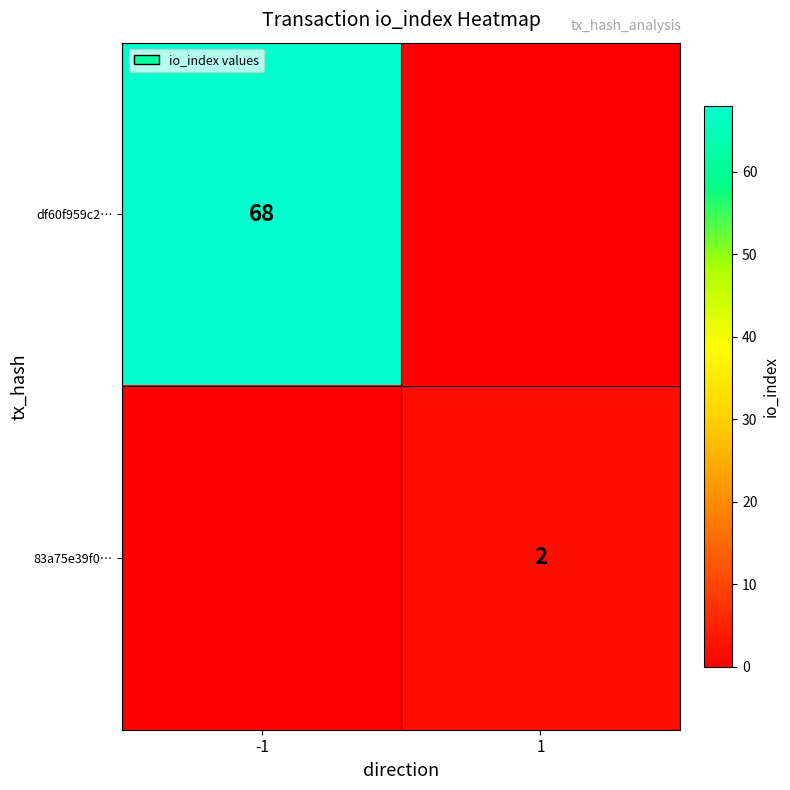

Is the value of 83a75e39f0… at 1 greater than the value of df60f959c2… at -1?

No